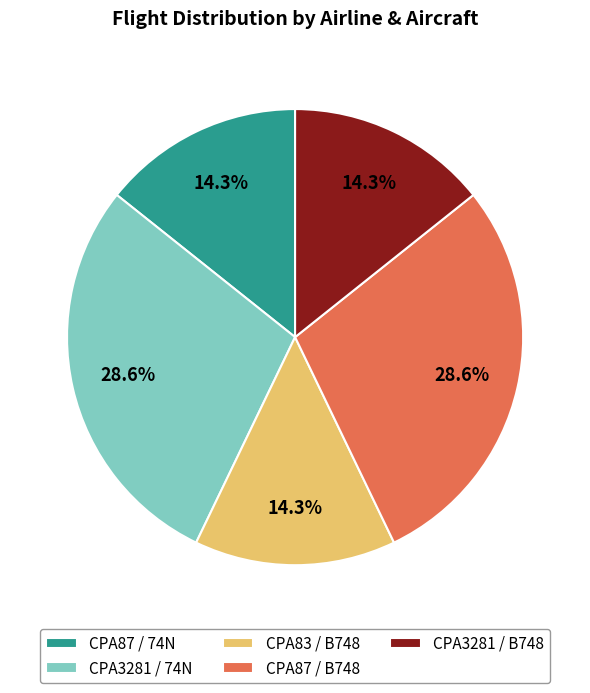

Do CPA3281 / 74N and CPA87 / B748 together represent more than half of the pie?

Yes